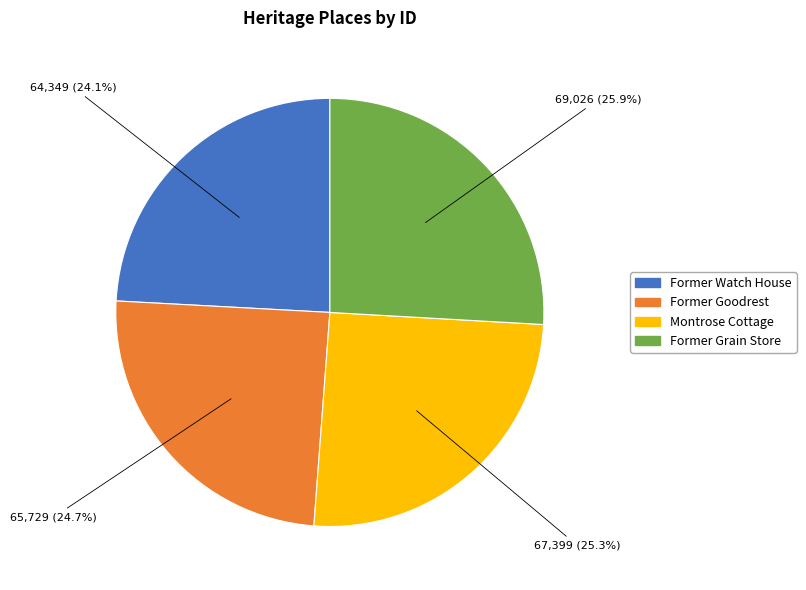

To the nearest percent, what is the difference between the Former Goodrest and Former Grain Store slice percentages?

1%